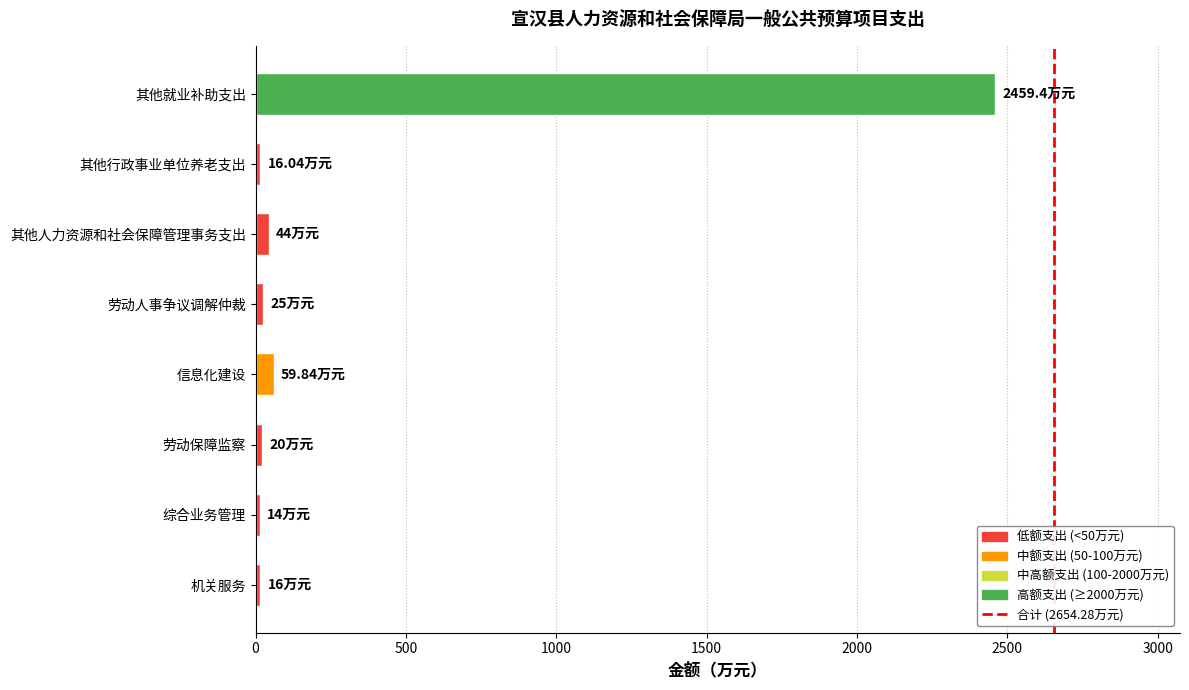

What is the difference between the maximum and minimum values?

2445.4